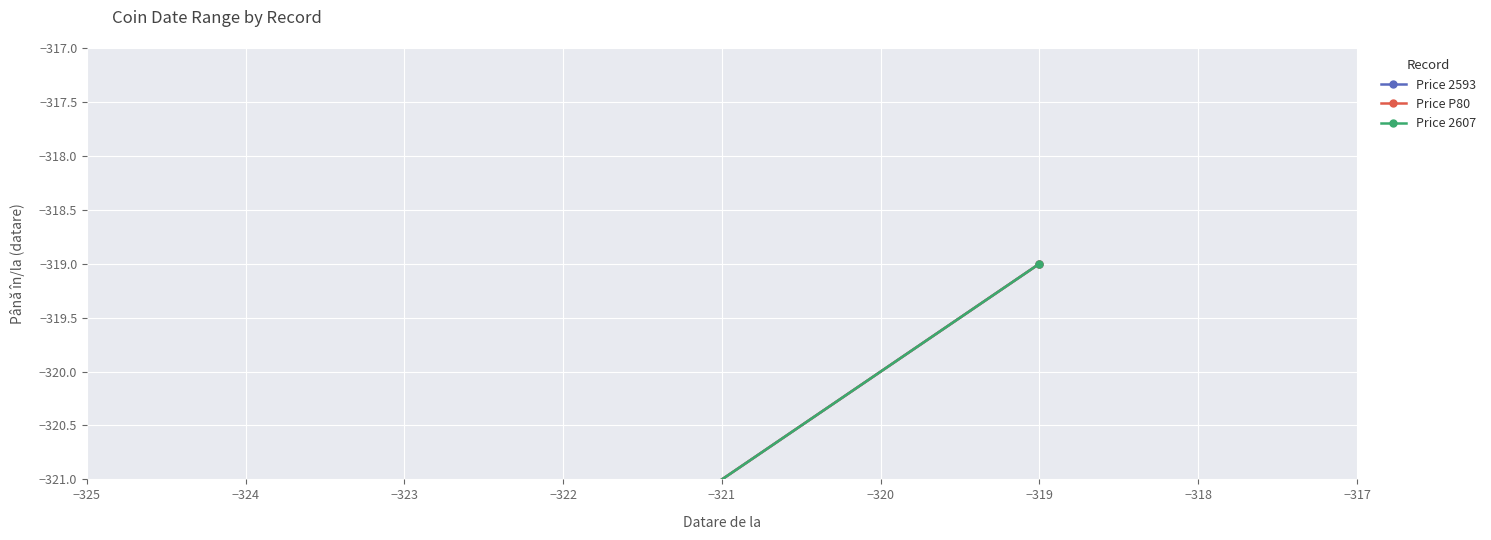

What is the sum of all Price P80 values?

-642